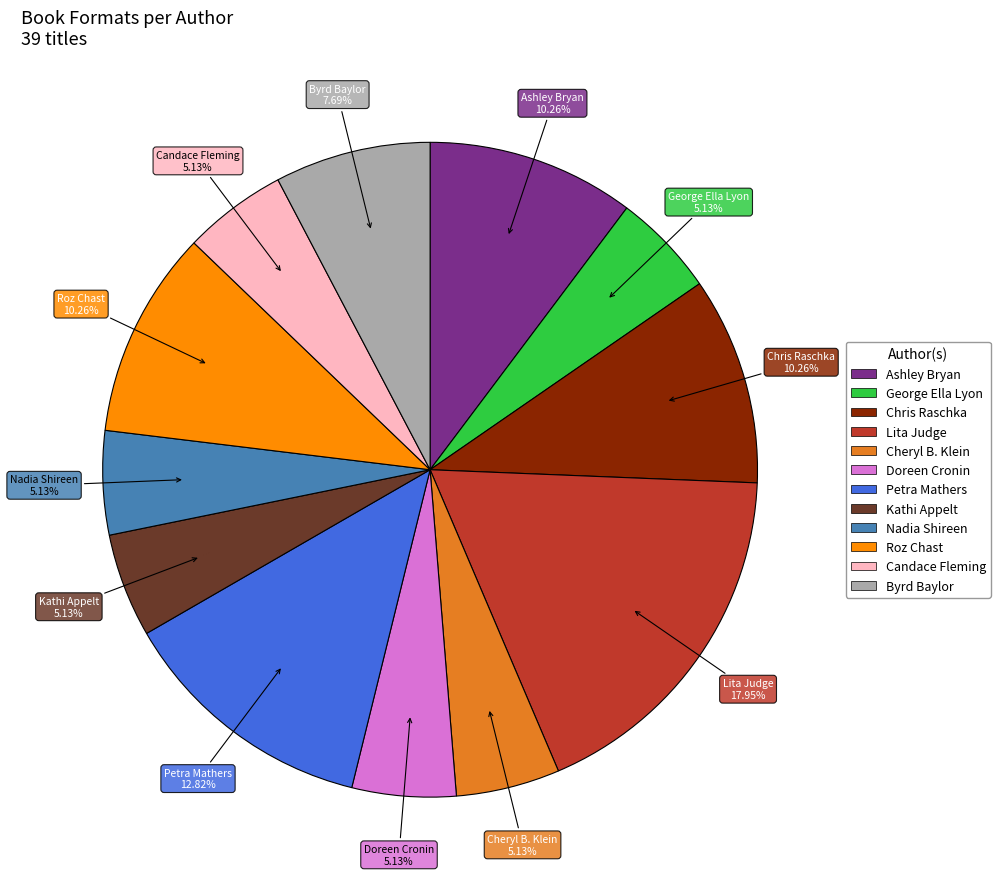

Does any single category account for the majority?

No